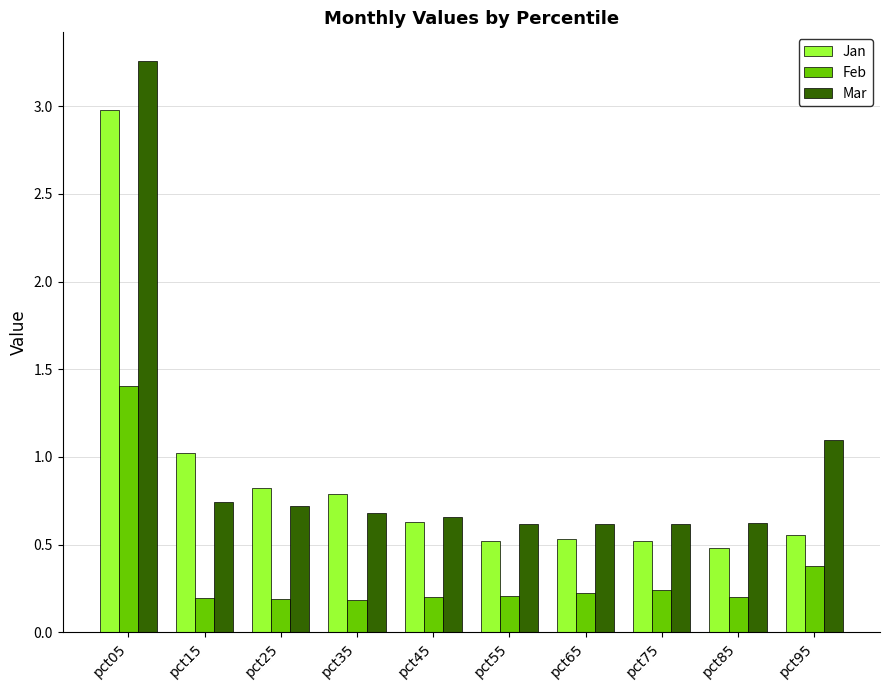

What is the difference between the Mar values at pct55 and pct25?

0.1